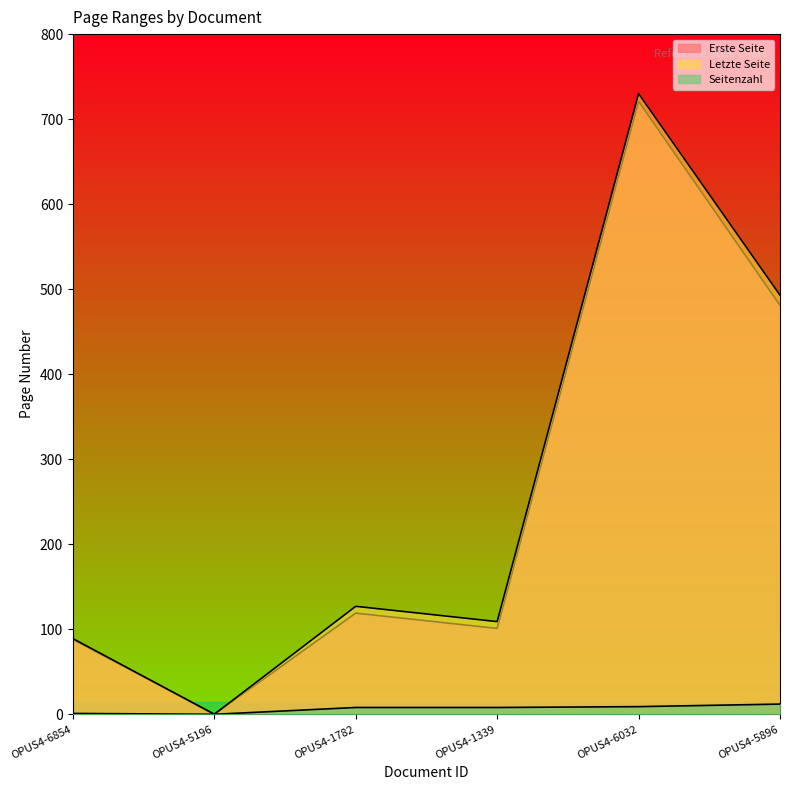

In Seitenzahl, how many points are lower than both neighbors (excluding endpoints)?

1